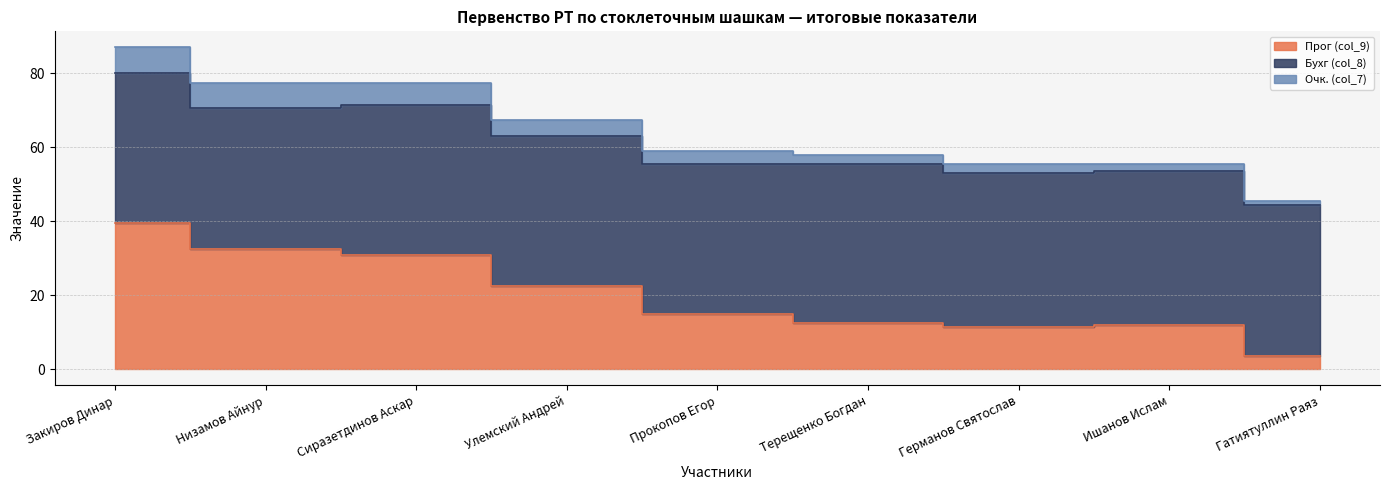

Rank the series at Прокопов Егор from lowest to highest value.

Очк. (col_7), Прог (col_9), Бухг (col_8)